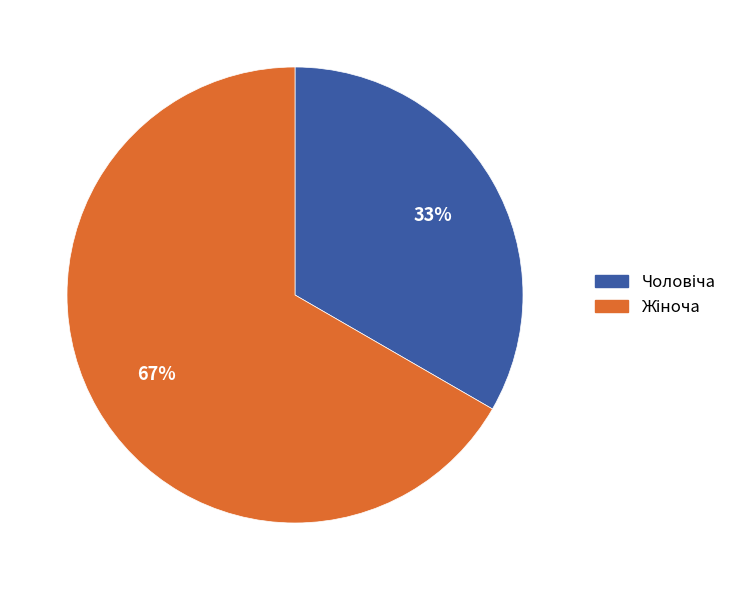

Is there any slice that represents more than half of the pie?

Yes